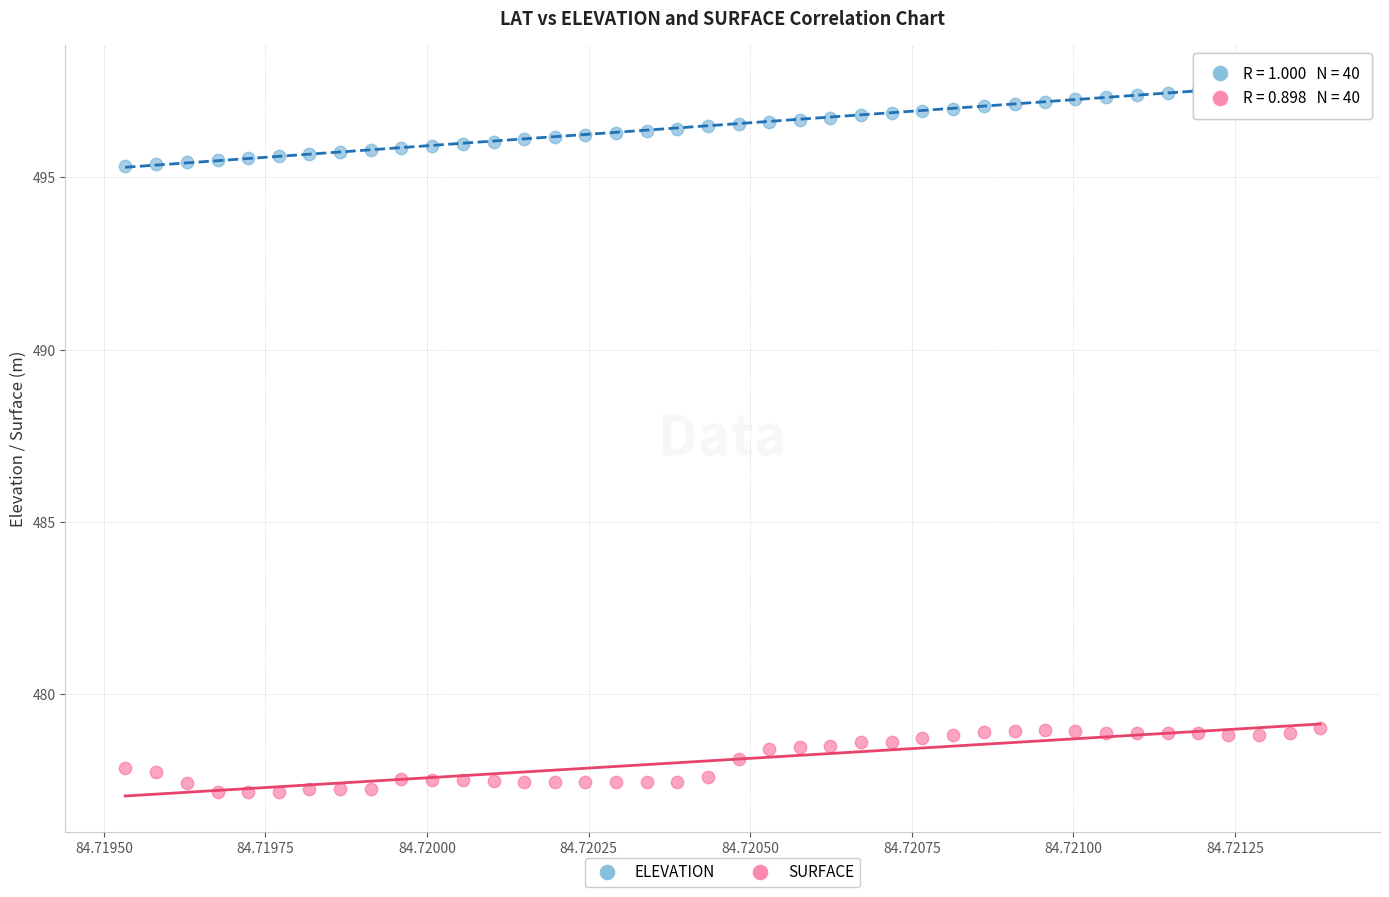

Which series has the widest spread of Y values?

ELEVATION